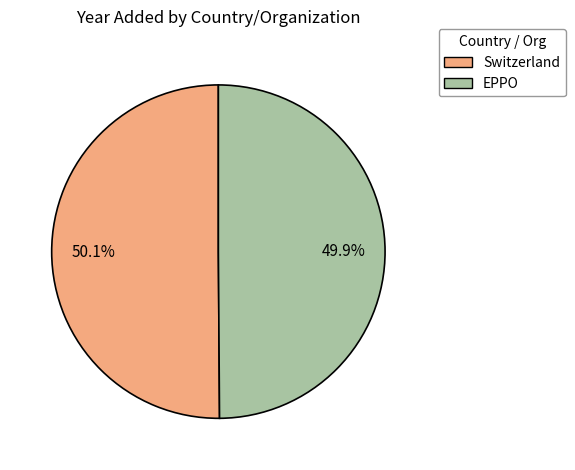

What is the ratio of the value at EPPO to the value at Switzerland?

1.0